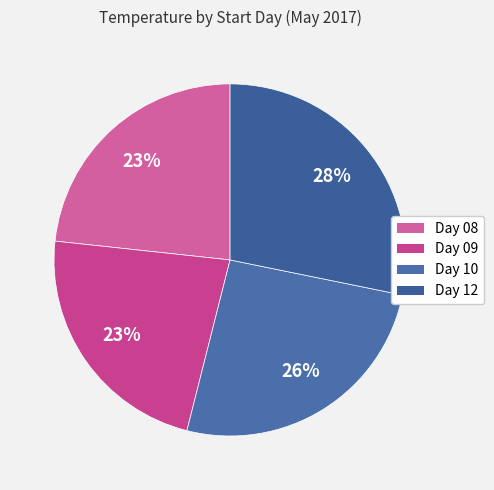

Count the number of slices in the pie.

4